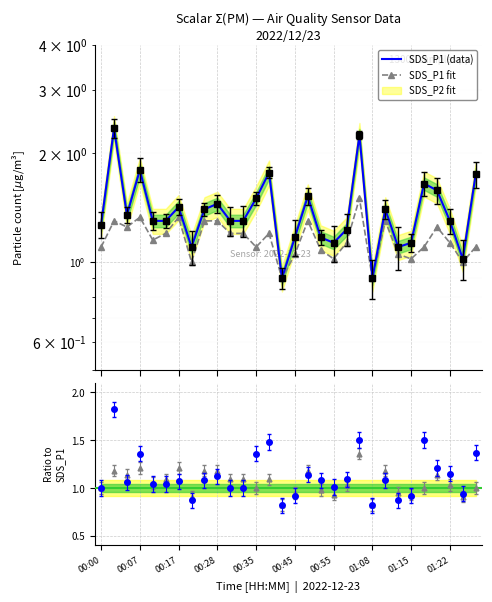

How many lines are shown in the chart?

2